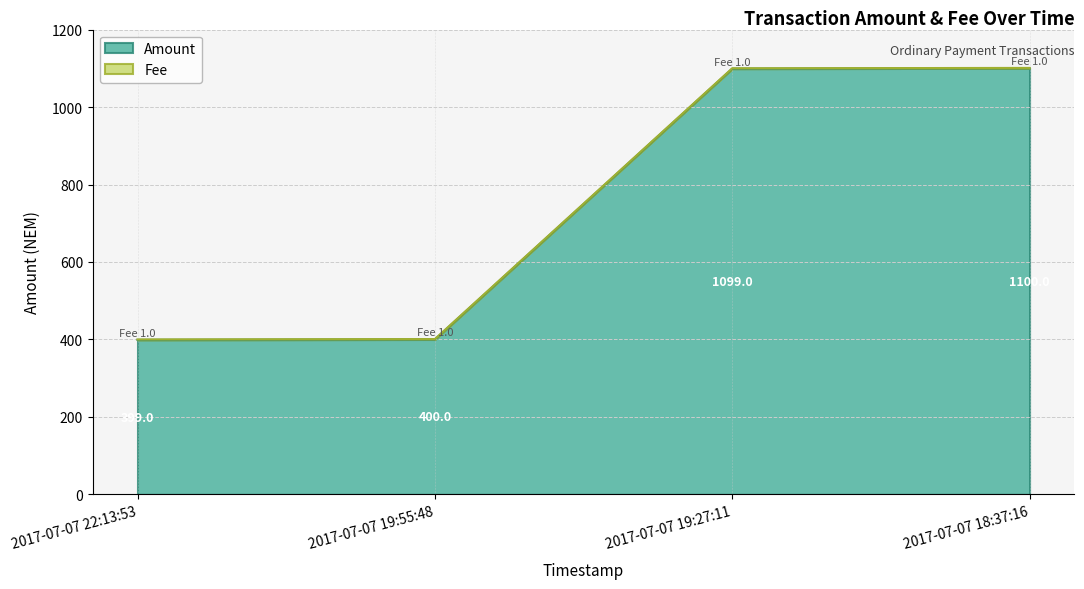

What is the label of the 2nd point from the right?

2017-07-07 19:27:11